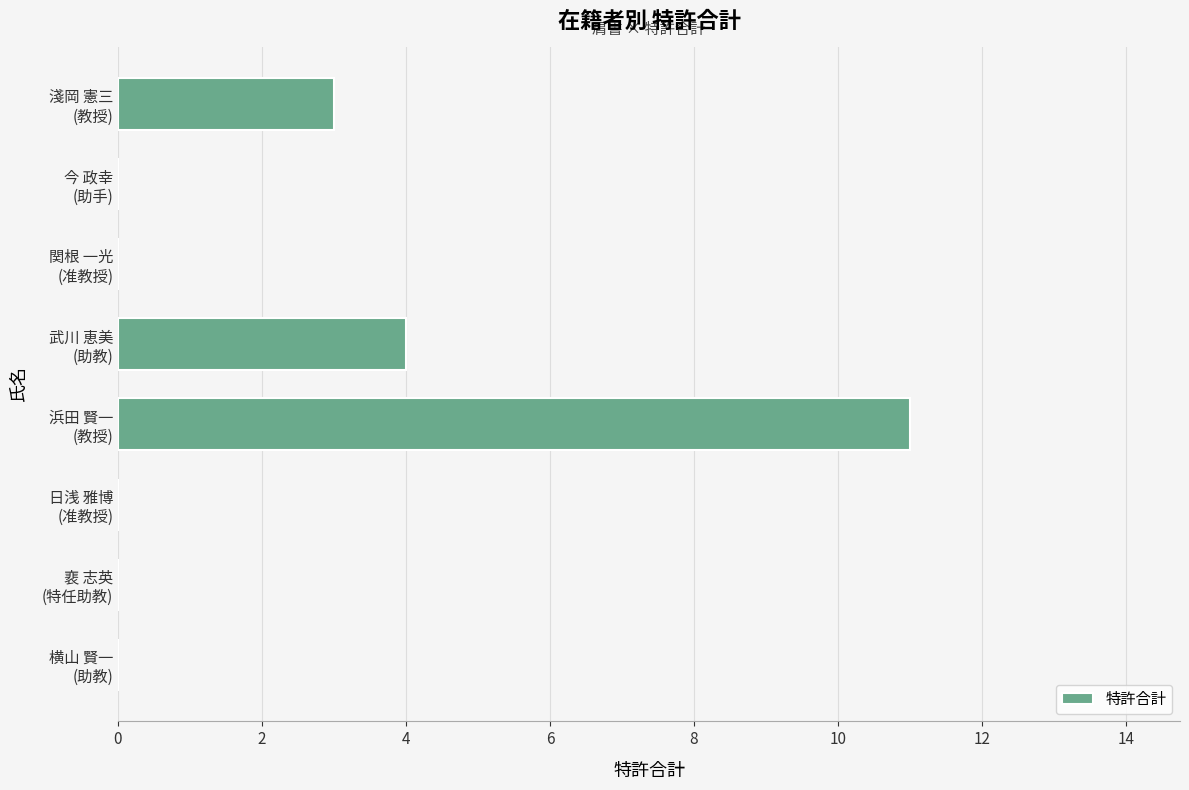

What is the maximum value shown in the chart?

11